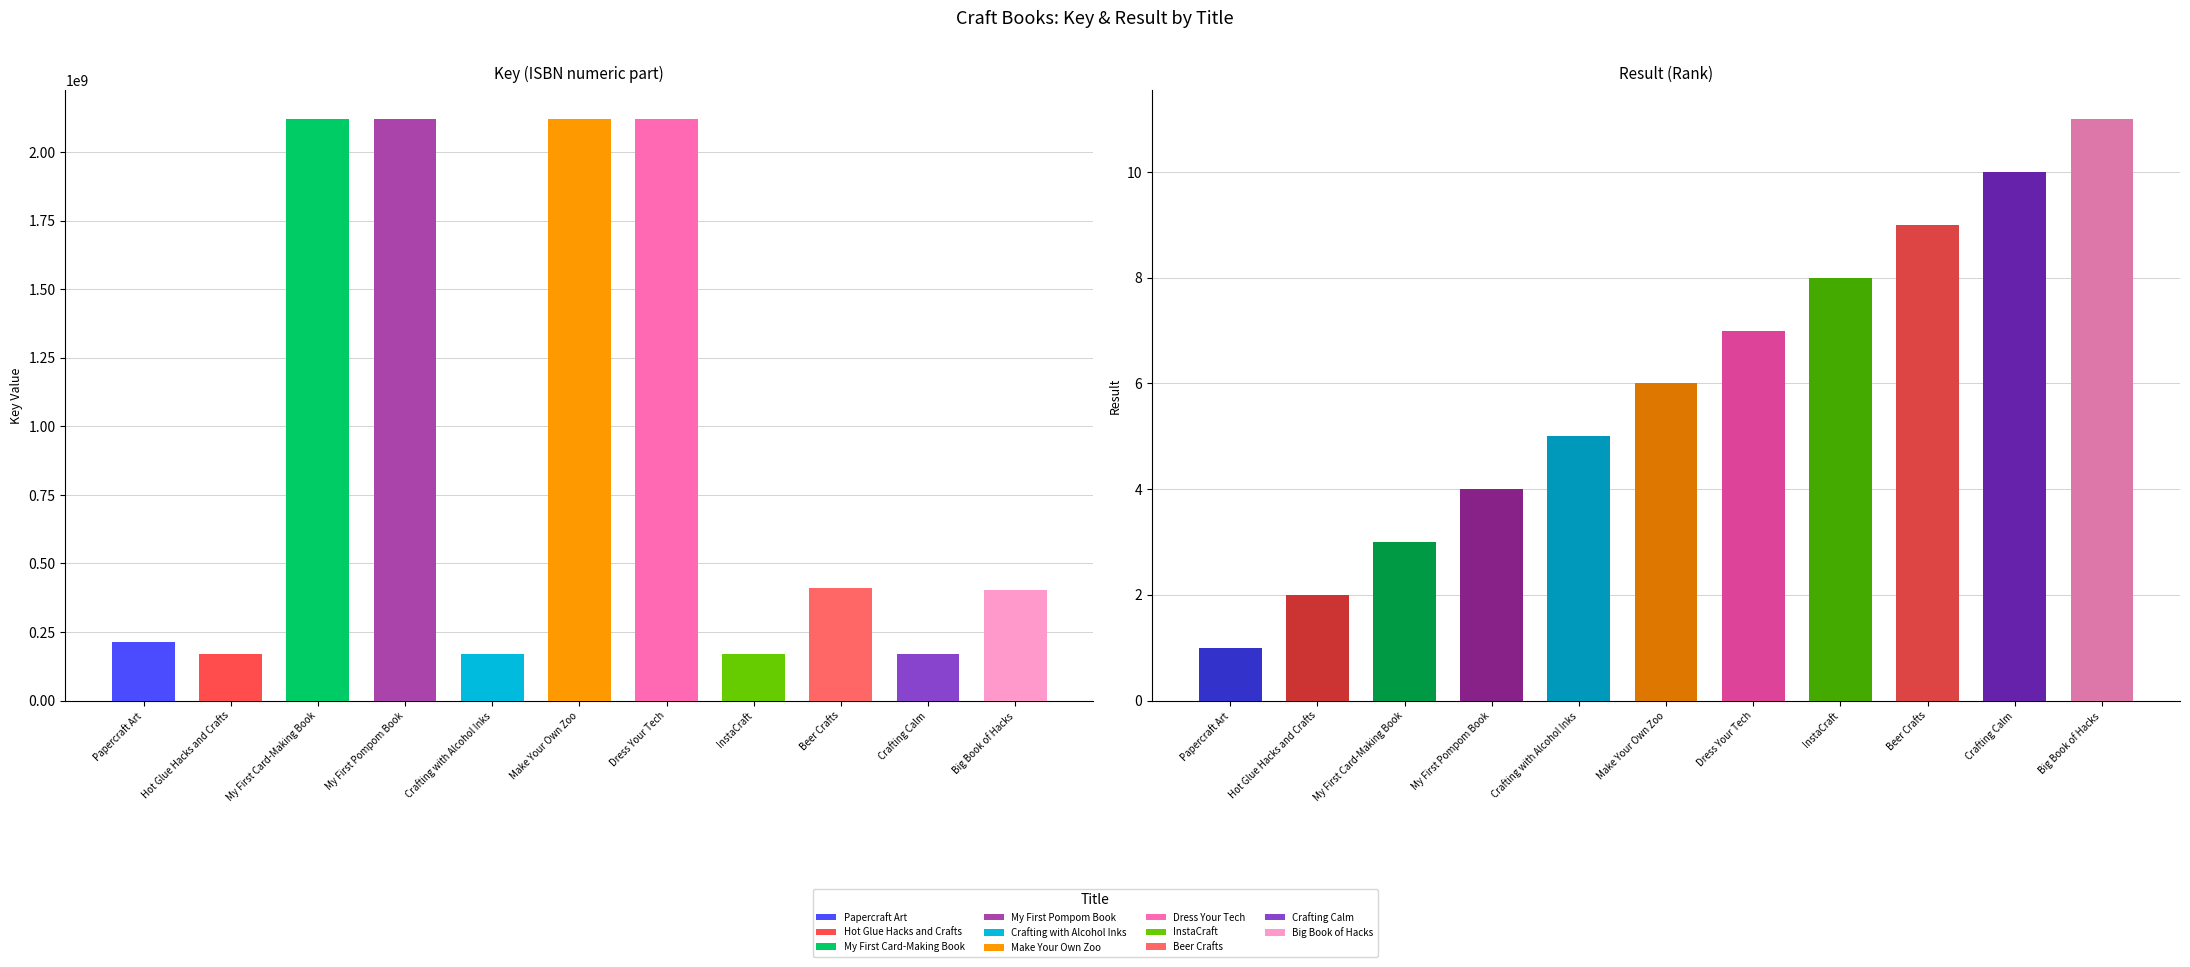

What is the approximate value of Key at My First Card-Making Book, to the nearest 50?

2119925350